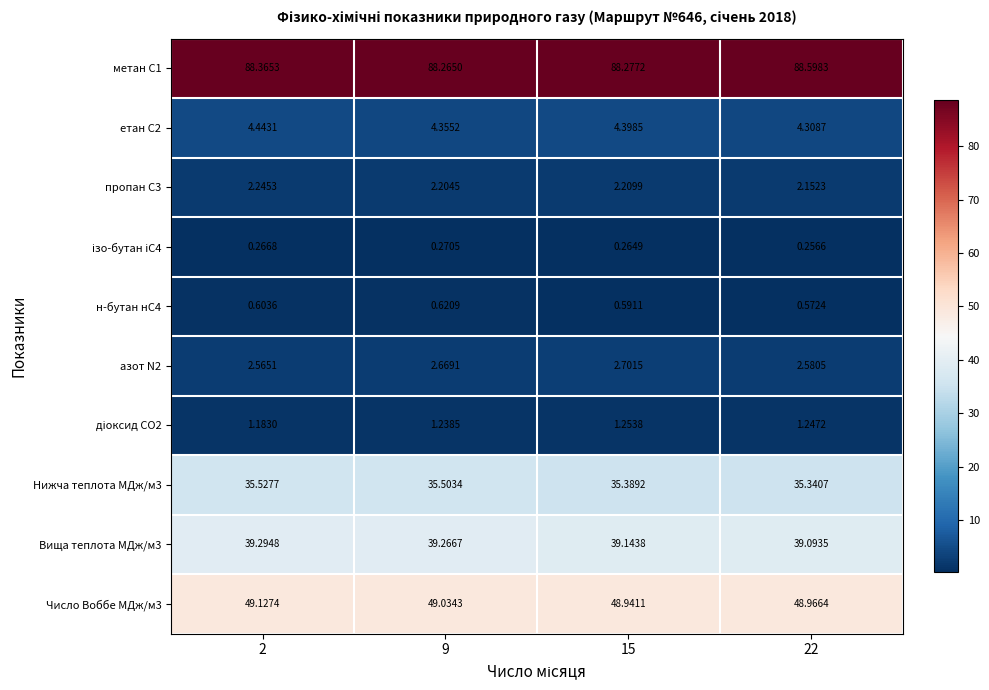

How many series are shown in this chart?

10